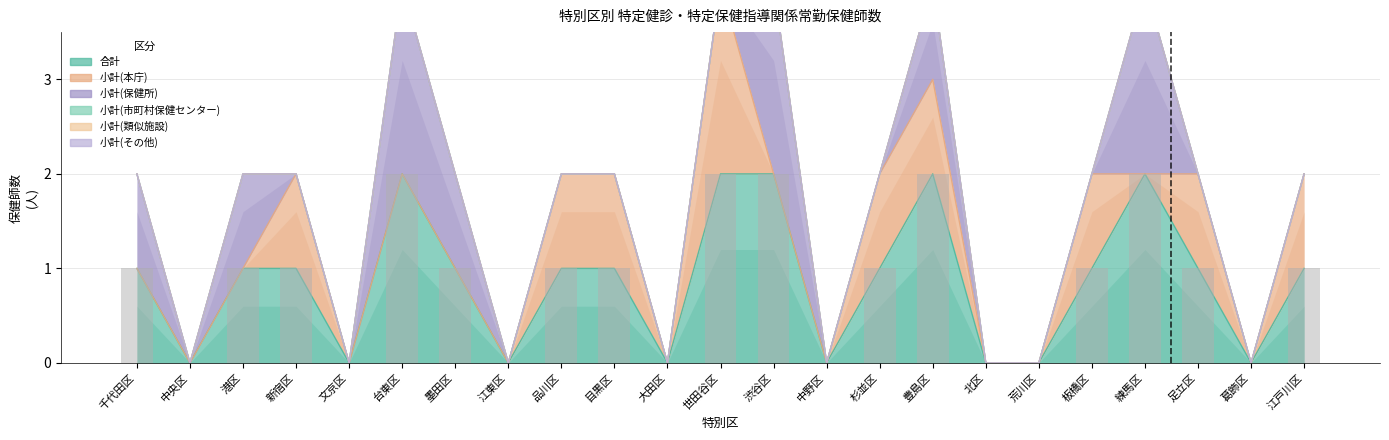

What position from the left is 江戸川区?

23